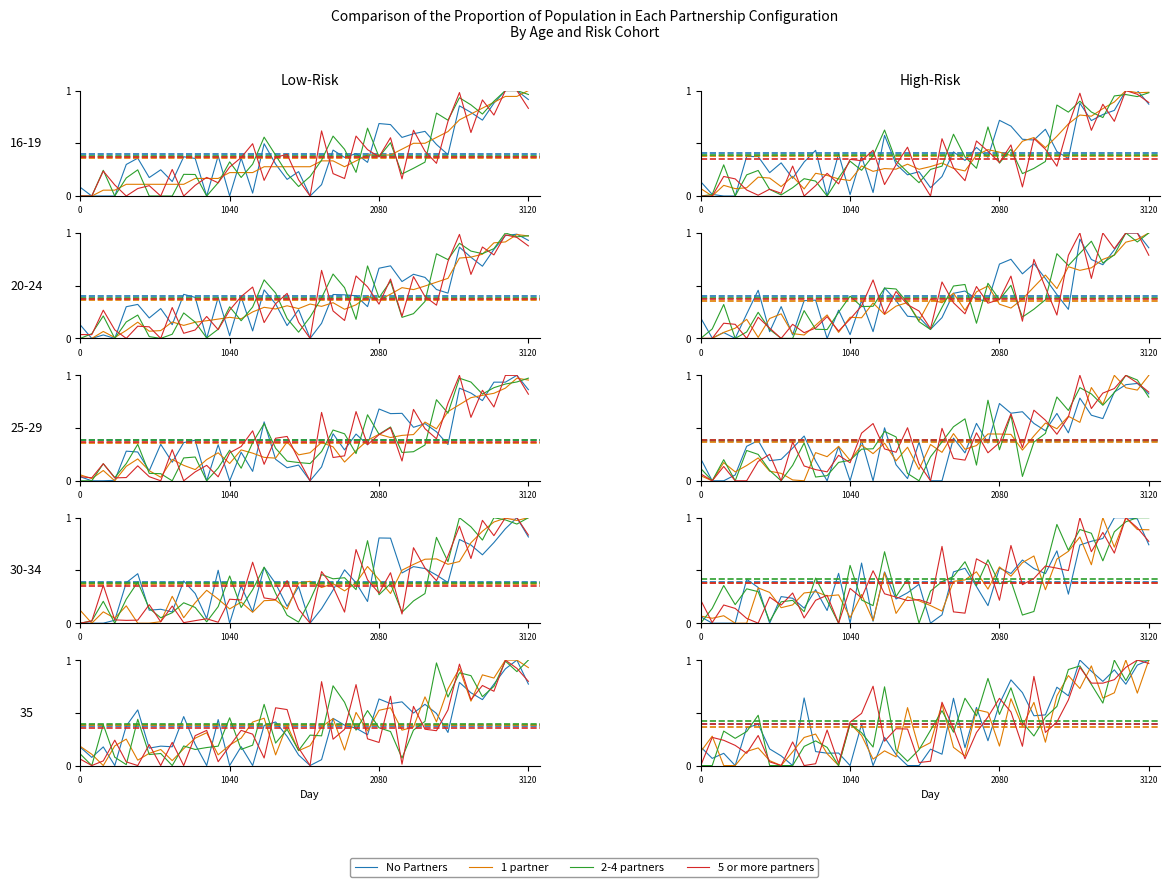

How many intersections are there between 1 partner and No Partners?

22